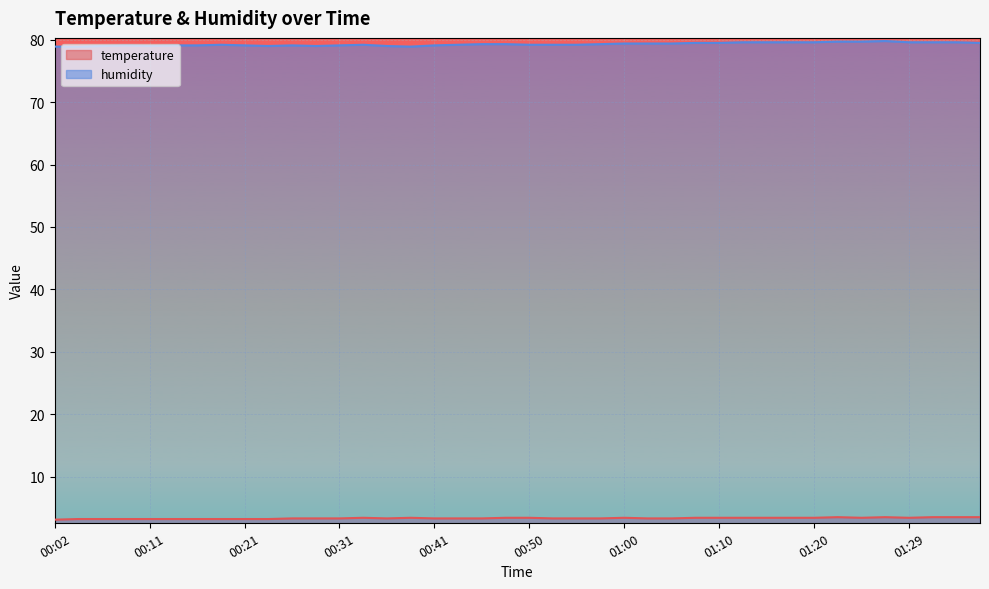

What is the sum of the humidity values at 00:04 and 01:12?

158.5